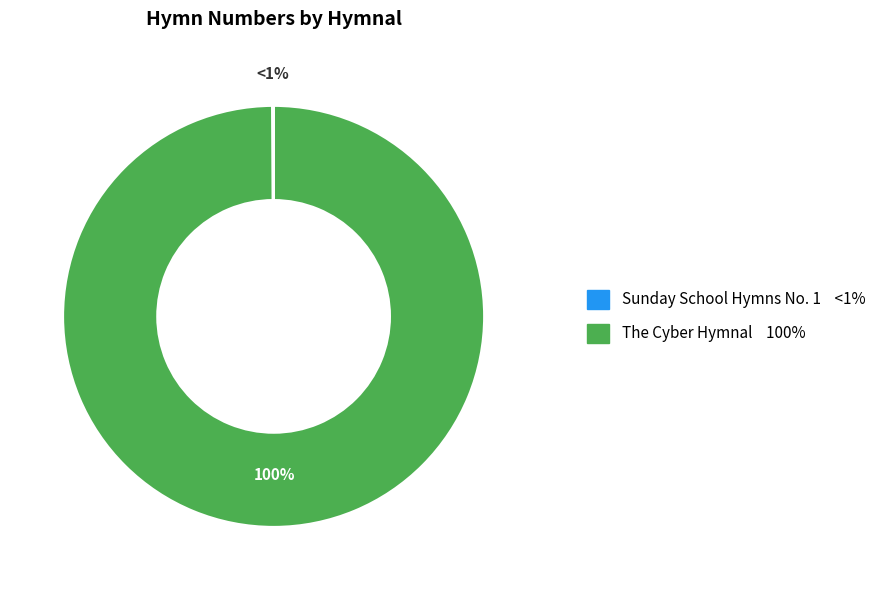

What percentage do Sunday School Hymns No. 1 and The Cyber Hymnal together represent?

100.0%